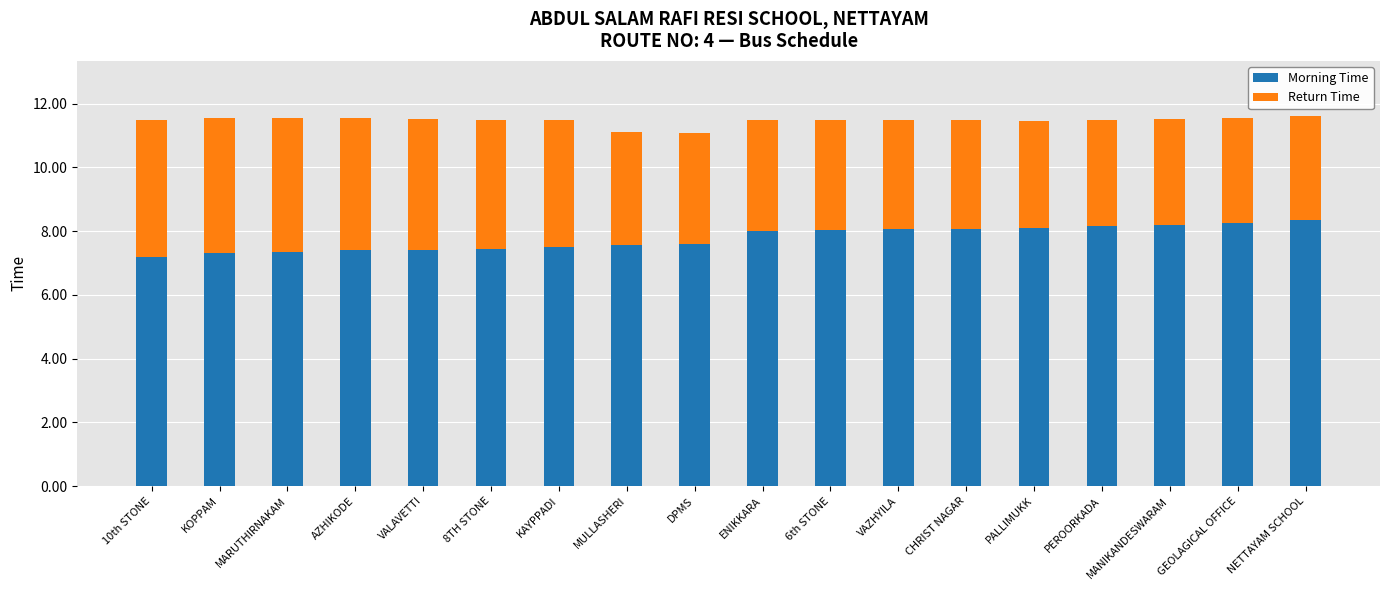

What is the minimum value for Morning Time?

7.2